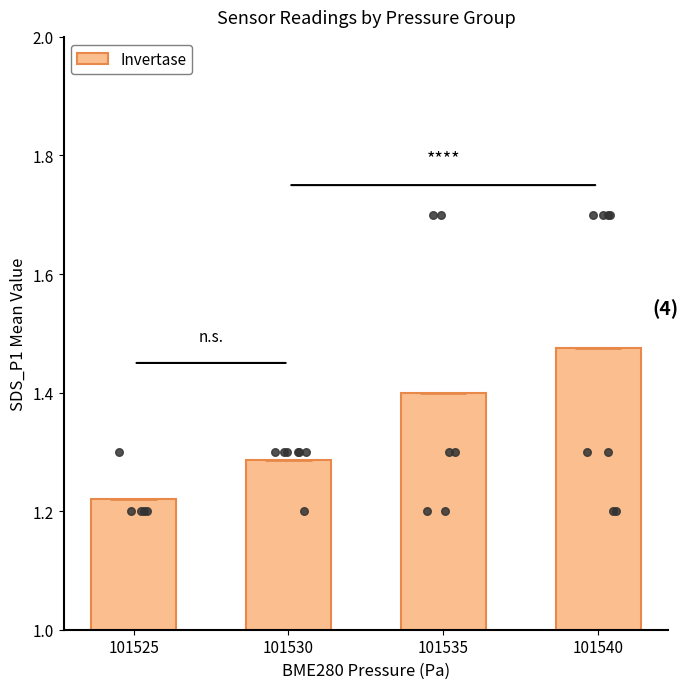

Approximately how many times larger is the value at 101540 compared to 101530?

1.1